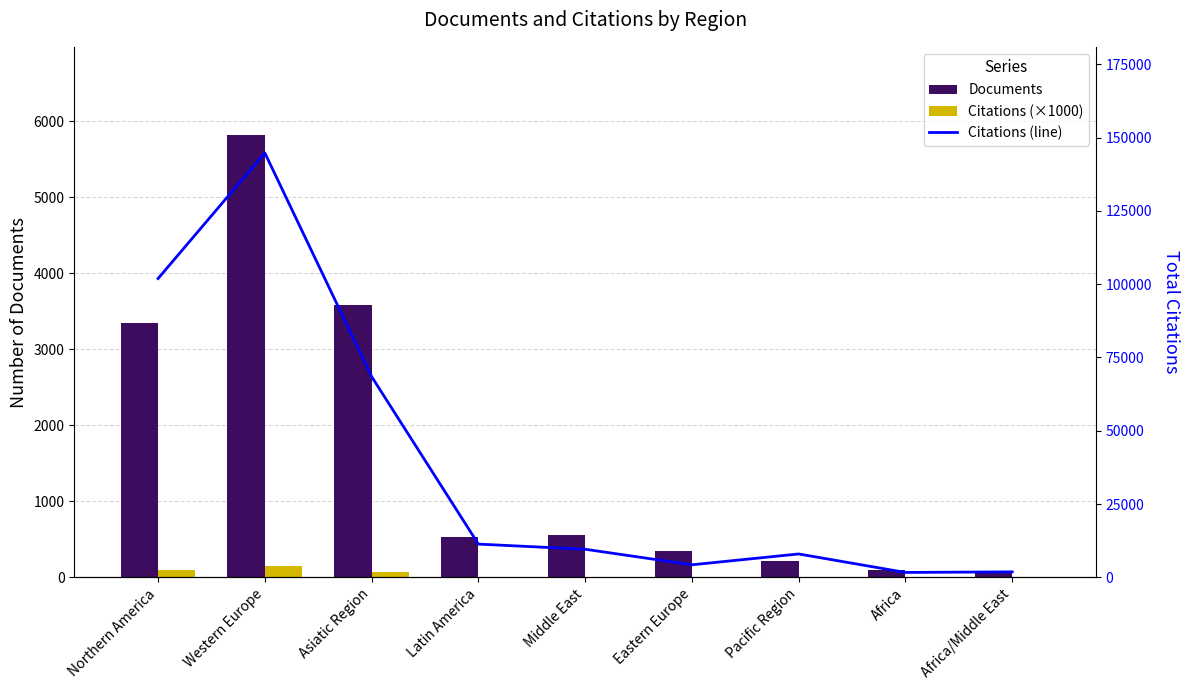

Reading right to left, transcribe all the data shown in this chart.

Documents: 68.0	95.0	217.0	350.0	555.0	528.0	3586.0	5813.0	3342.0
Citations (×1000): 1.9	1.7	8.0	4.3	9.6	11.3	68.5	144.7	101.9
Citations (line): 1886.0	1683.0	7987.0	4294.0	9595.0	11349.0	68479.0	144746.0	101916.0